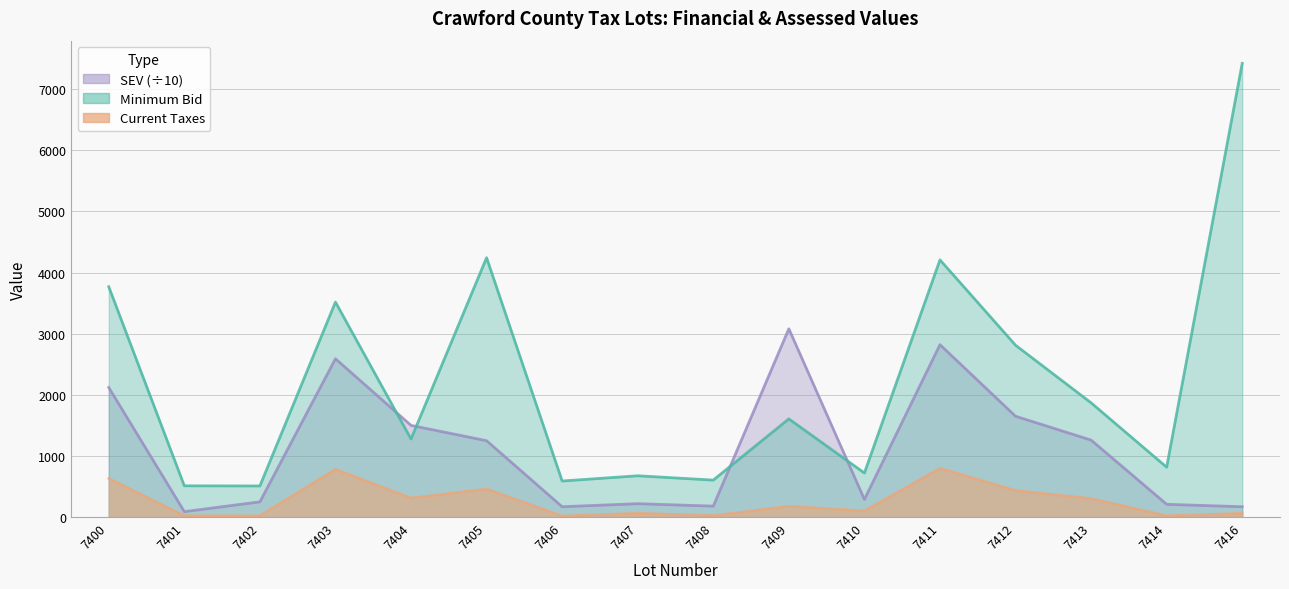

Count the number of categories in the chart.

16